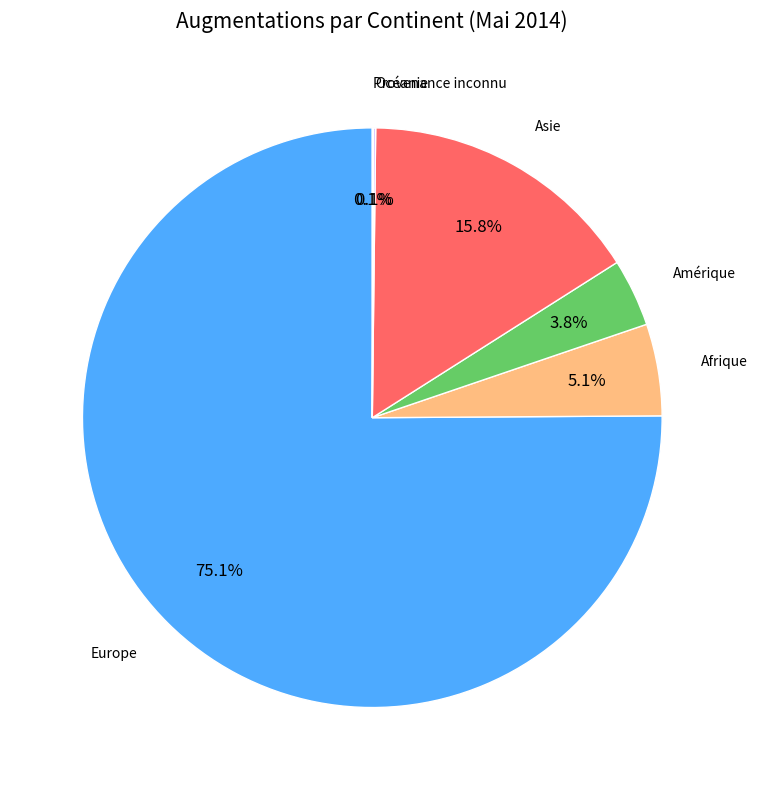

Which category has the biggest portion of the pie?

Europe